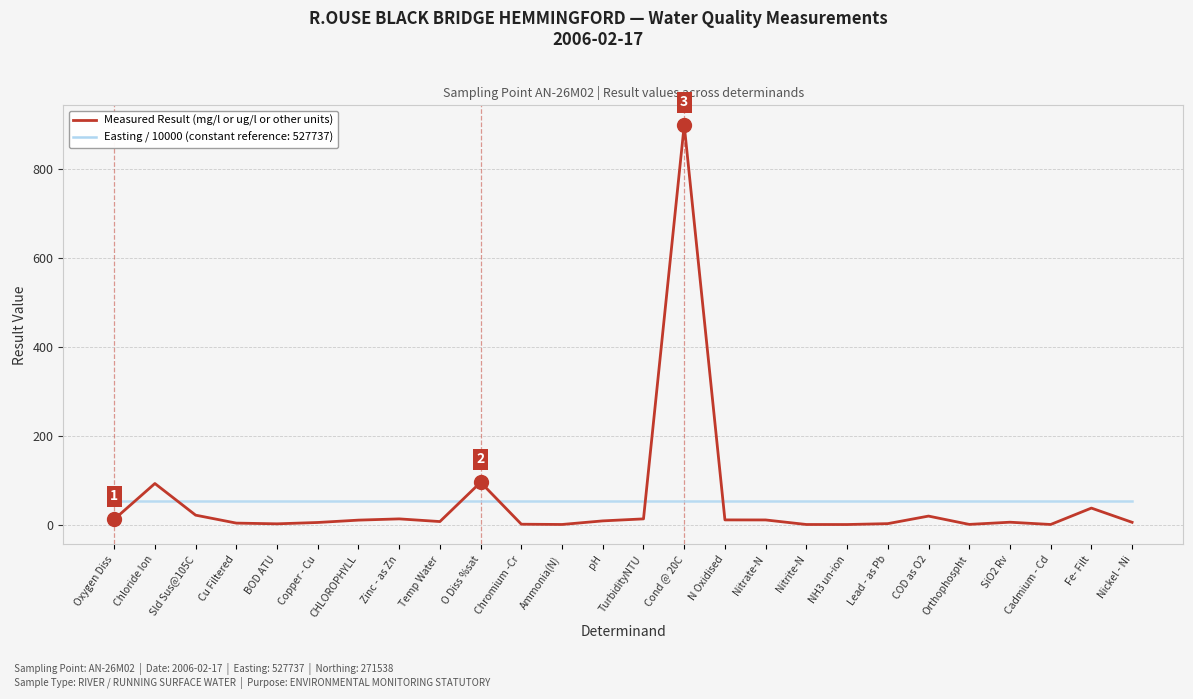

At which category is the sum across all series the highest?

Cond @ 20C